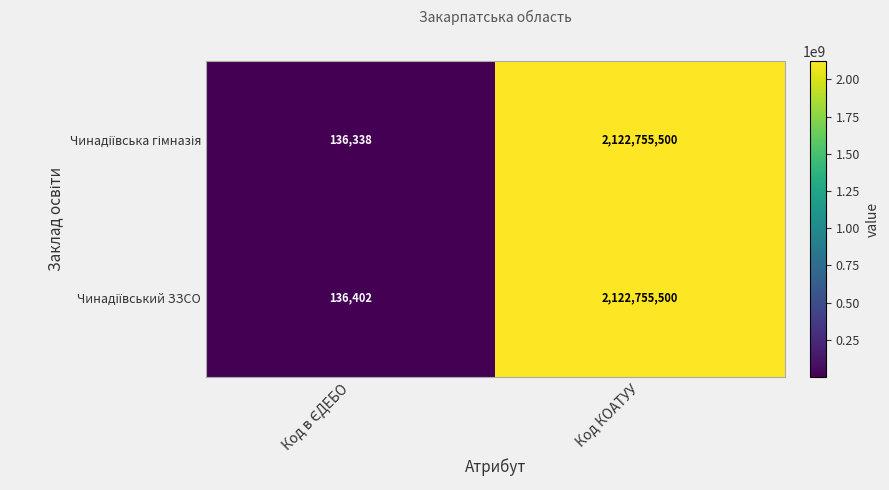

What is the smallest value displayed?

136338